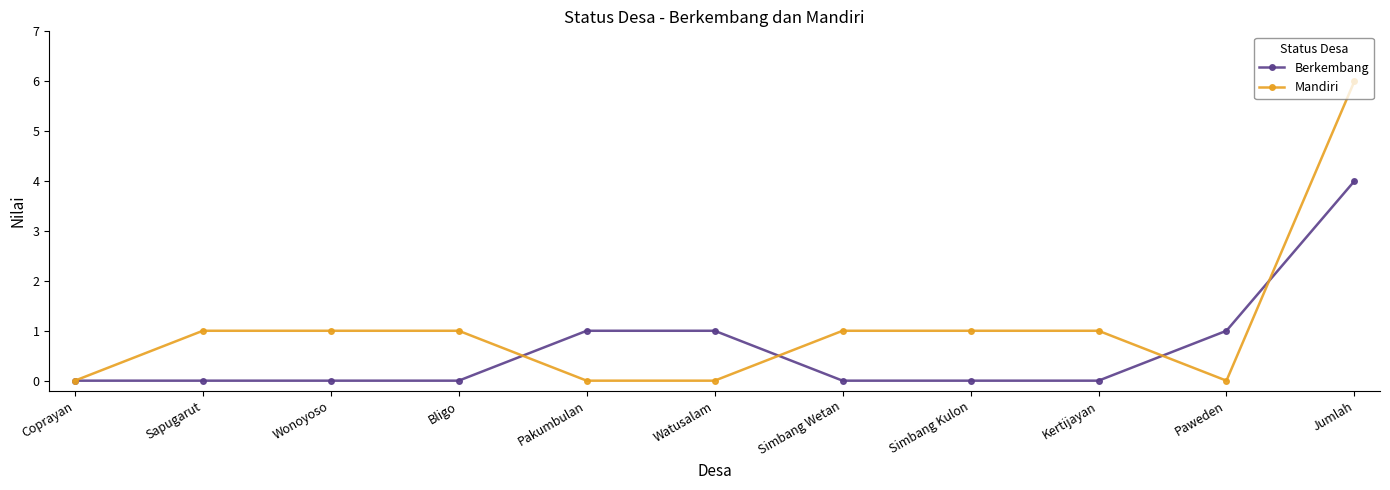

What is the label of the 5th point from the right?

Simbang Wetan